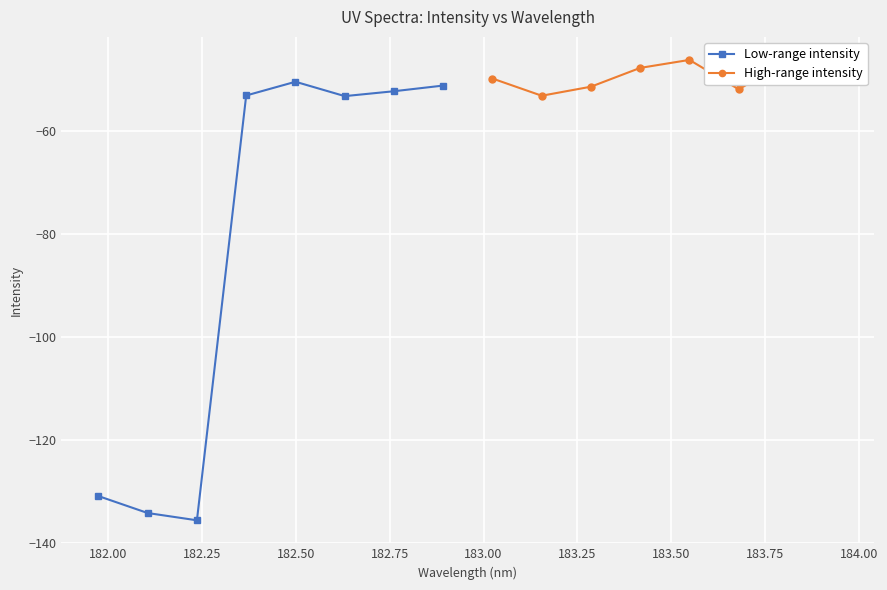

How many lines are shown in the chart?

2